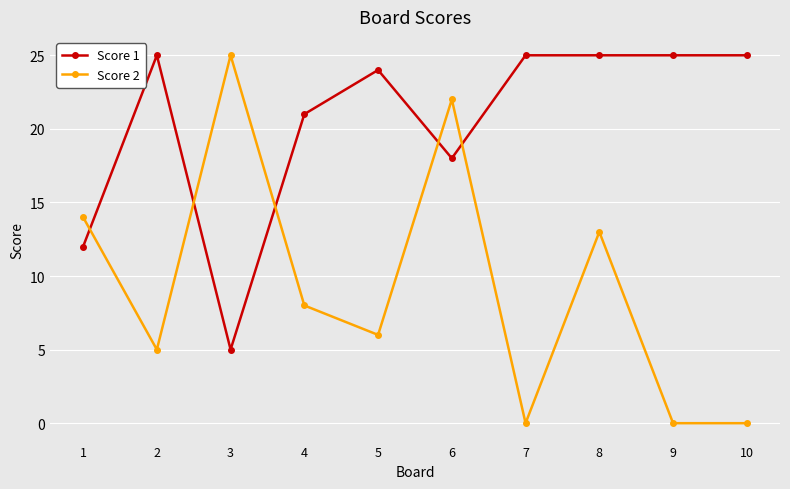

What are all the series names shown in the legend?

Score 1, Score 2